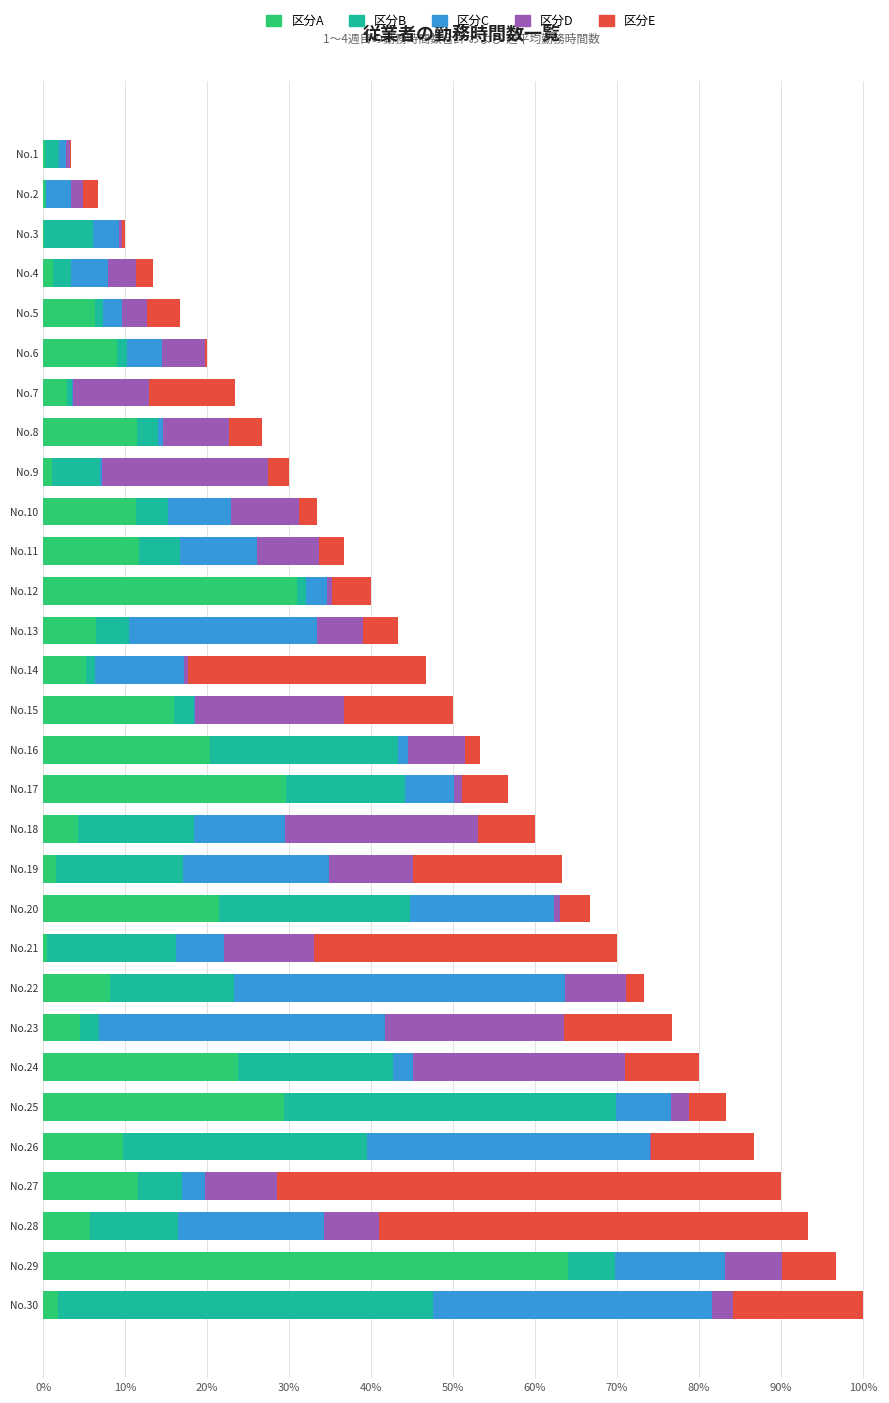

What position from the left is 20%?

3